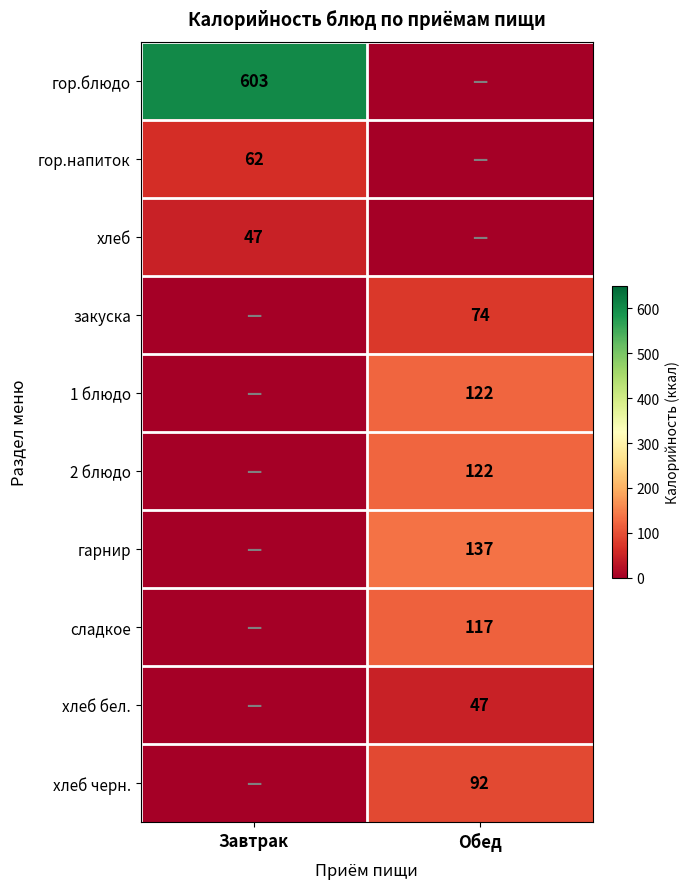

The value of гор.блюдо at Завтрак is 184. True or false?

False